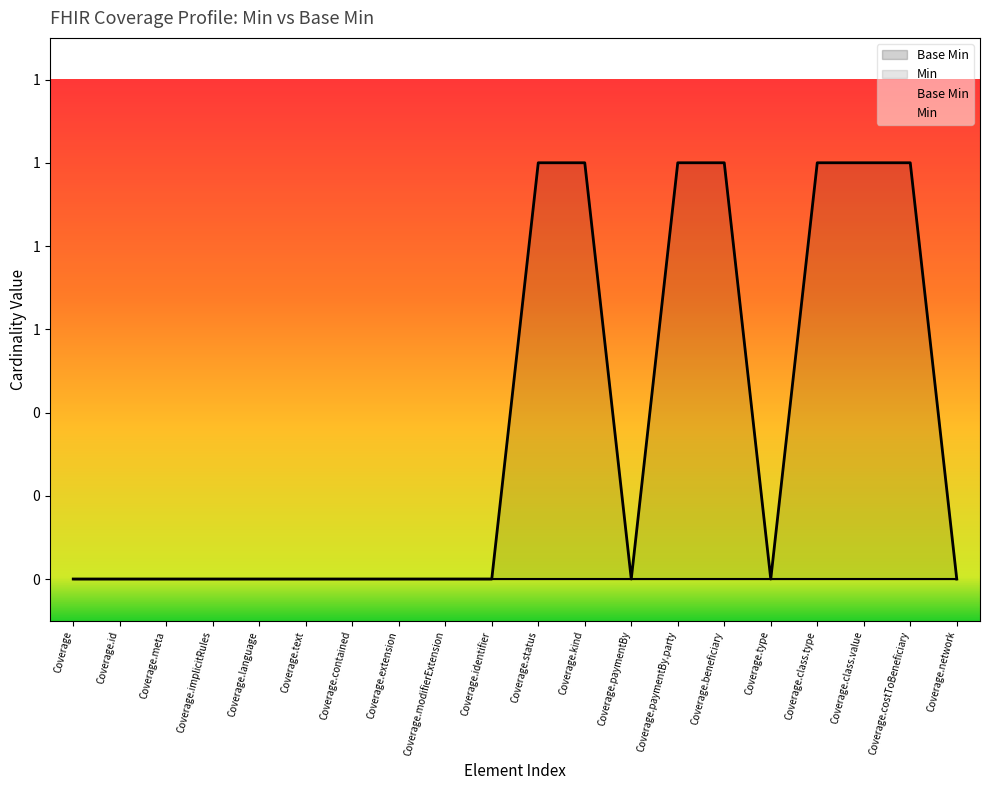

Reading left to right, extract all data points from this chart.

Coverage=0	Coverage.id=0	Coverage.meta=0	Coverage.implicitRules=0	Coverage.language=0	Coverage.text=0	Coverage.contained=0	Coverage.extension=0	Coverage.modifierExtension=0	Coverage.identifier=0	Coverage.status=1	Coverage.kind=1	Coverage.paymentBy=0	Coverage.paymentBy.party=1	Coverage.beneficiary=1	Coverage.type=0	Coverage.class.type=1	Coverage.class.value=1	Coverage.costToBeneficiary=1	Coverage.network=0